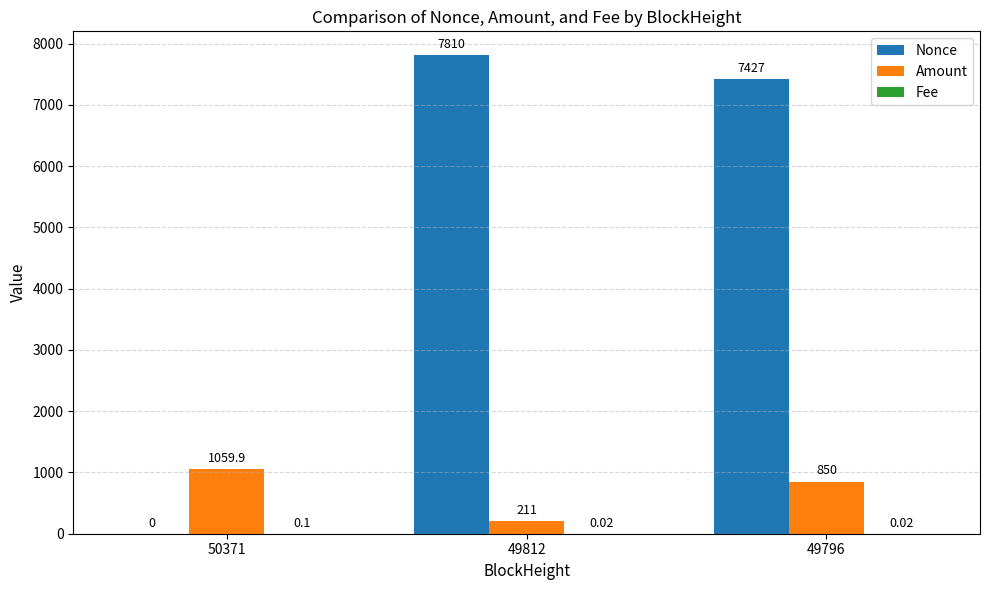

How many categories are shown in the chart?

3